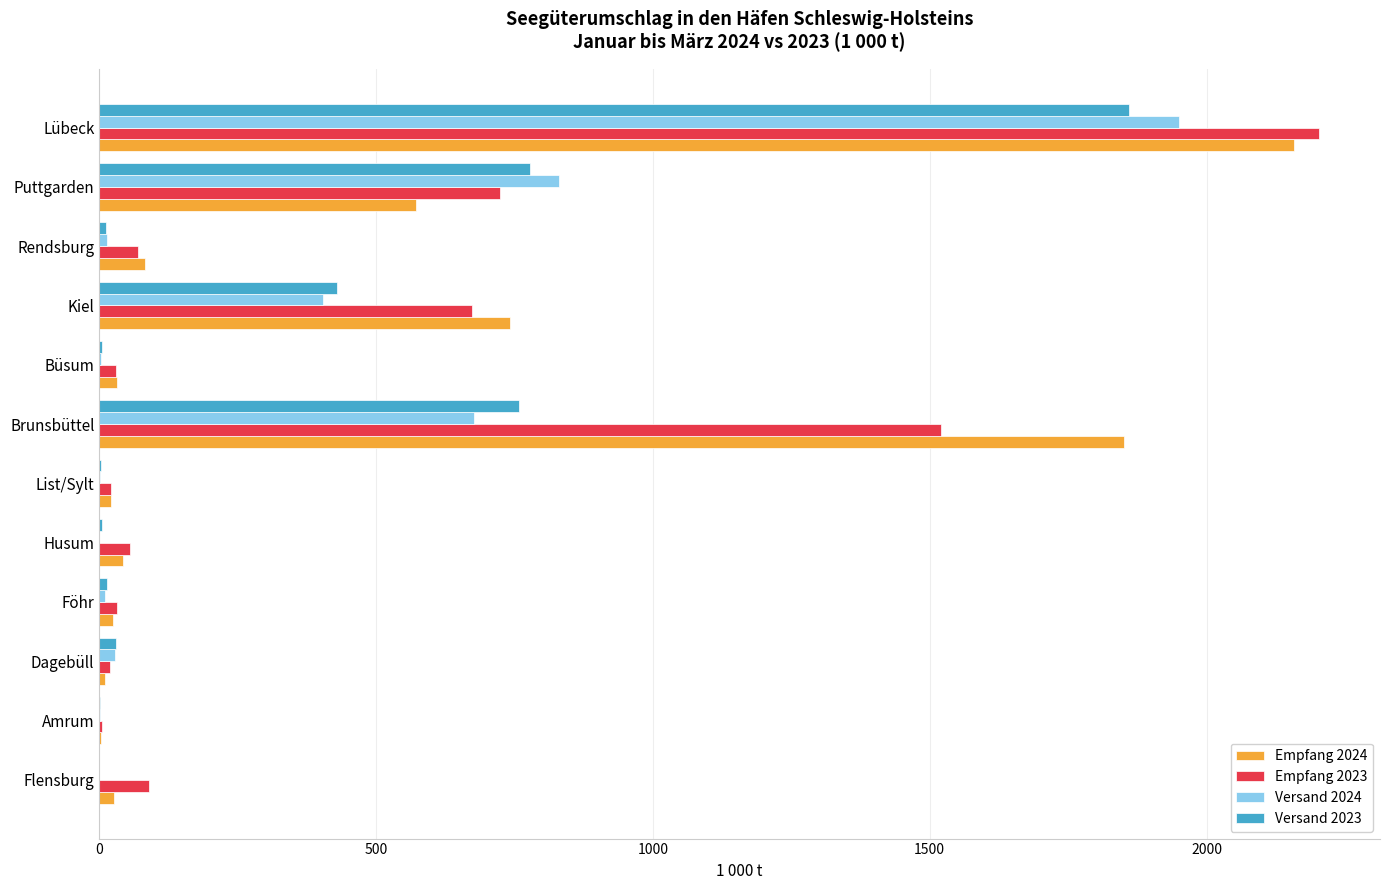

What is the sum of all Empfang 2023 values?

5440.0